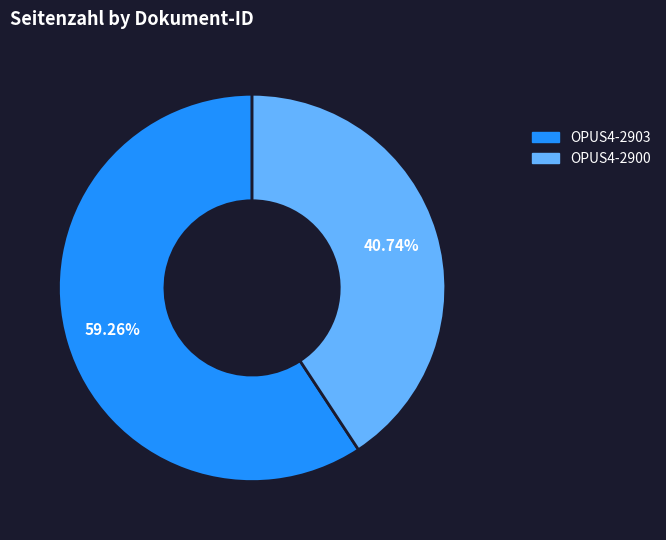

Which has a higher value, OPUS4-2900 or OPUS4-2903?

OPUS4-2903